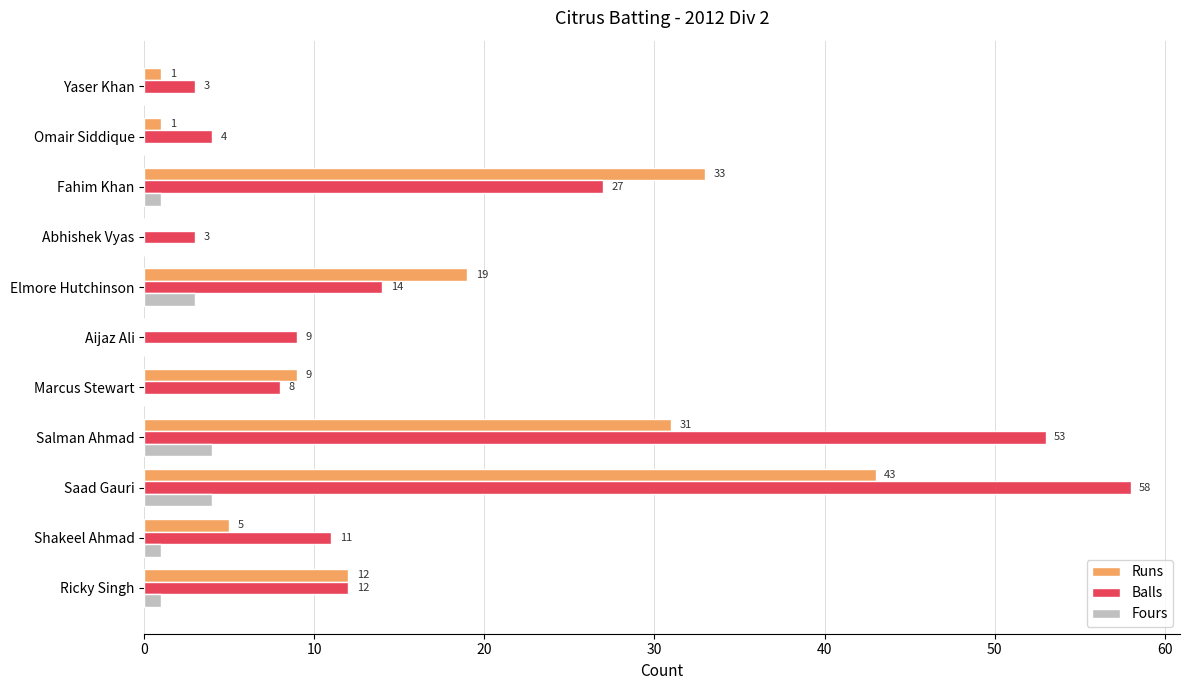

What are all the series names shown in the legend?

Runs, Balls, Fours